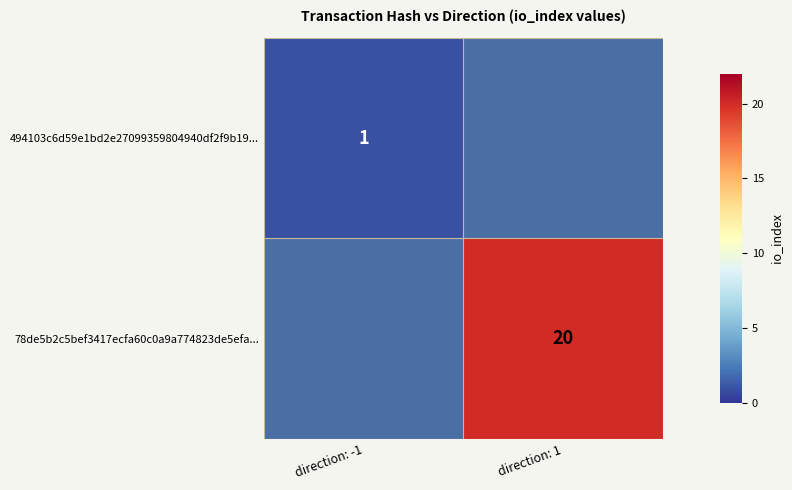

Is it true that 494103c6d59e1bd2e27099359804940df2f9b19... equals 2 at direction: -1?

False